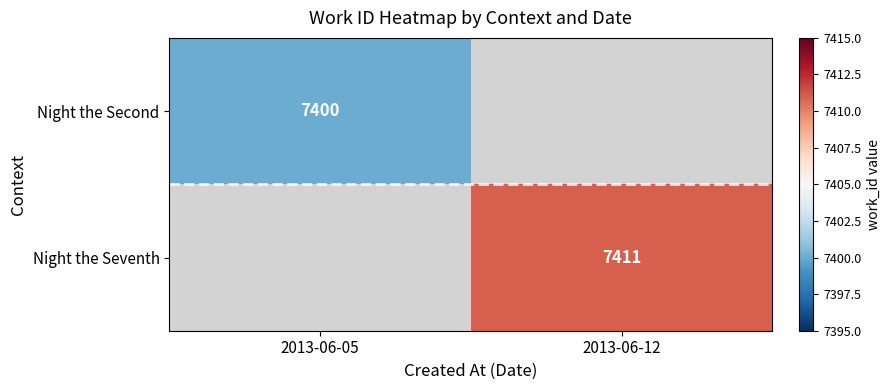

The value of Night the Second at 2013-06-05 is 9849. True or false?

False